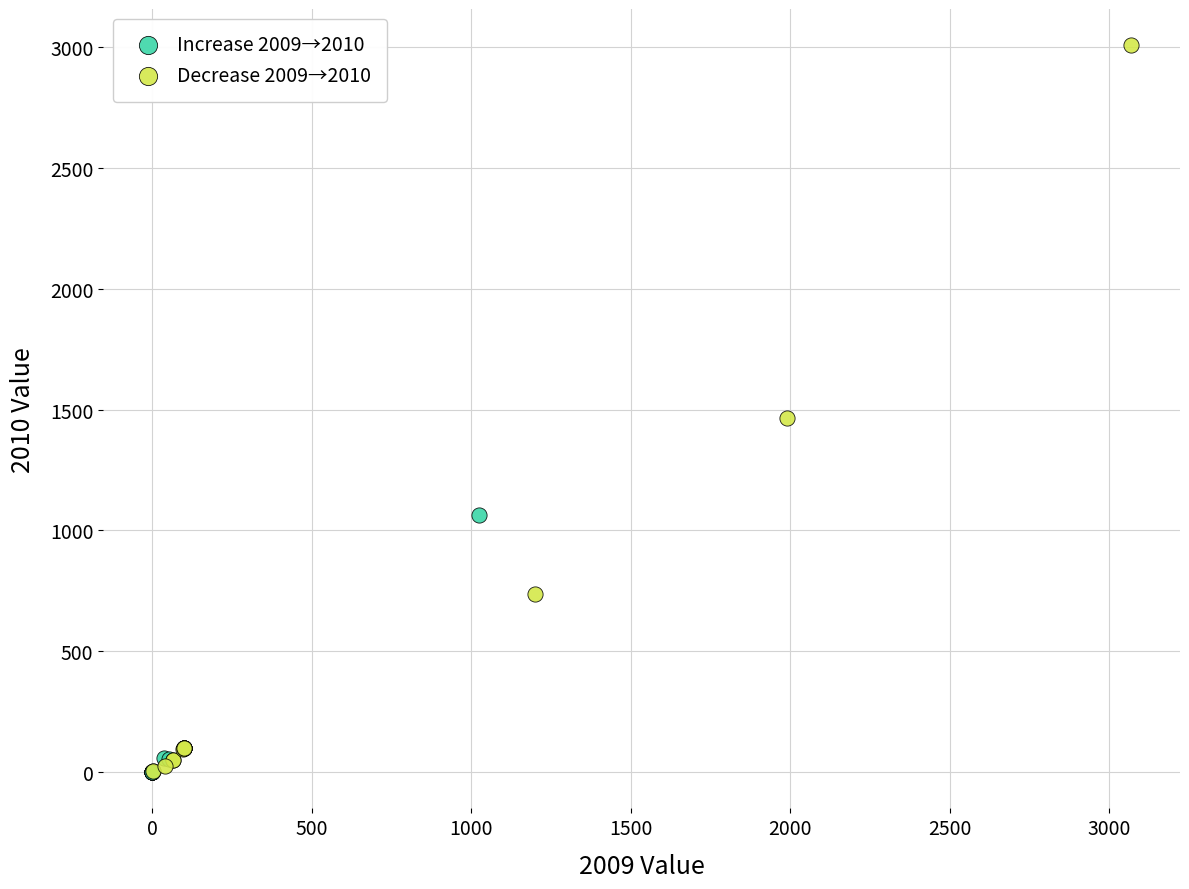

Which series has the largest Y range (max minus min)?

Decrease 2009→2010